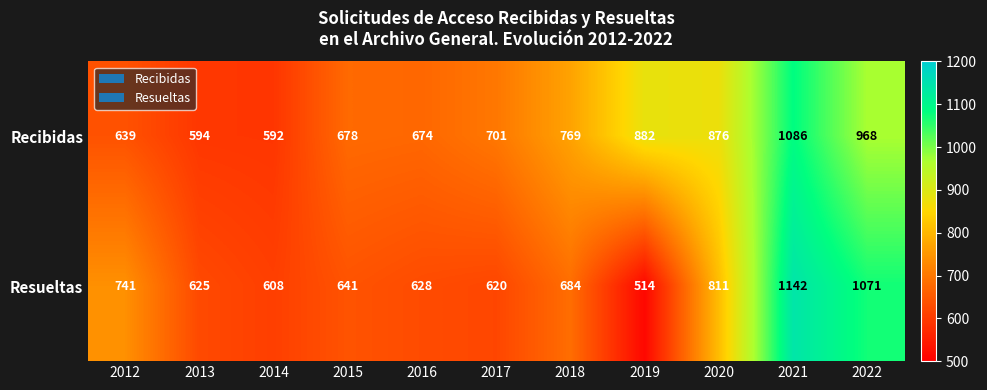

What value does the Resueltas series have at 2015?

641